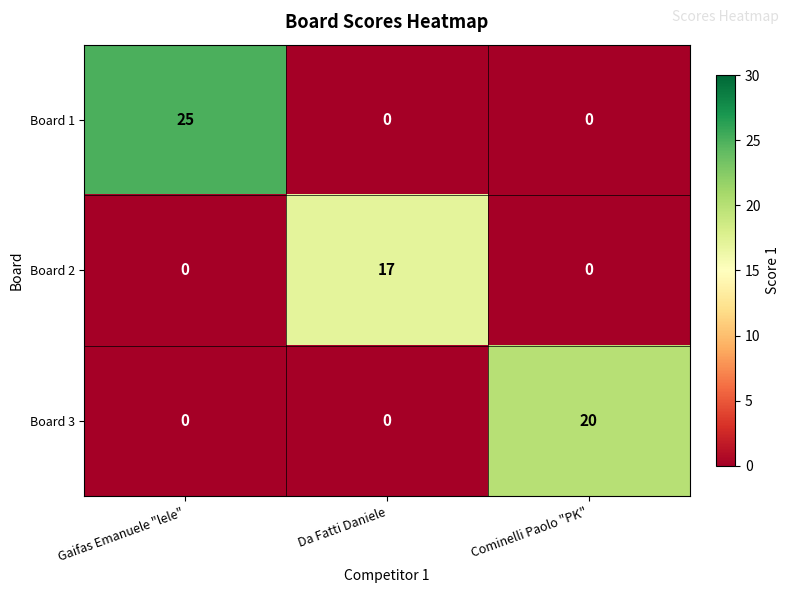

Reading left to right, list all the values displayed in this chart.

Board 1: 25	0	0
Board 2: 0	17	0
Board 3: 0	0	20